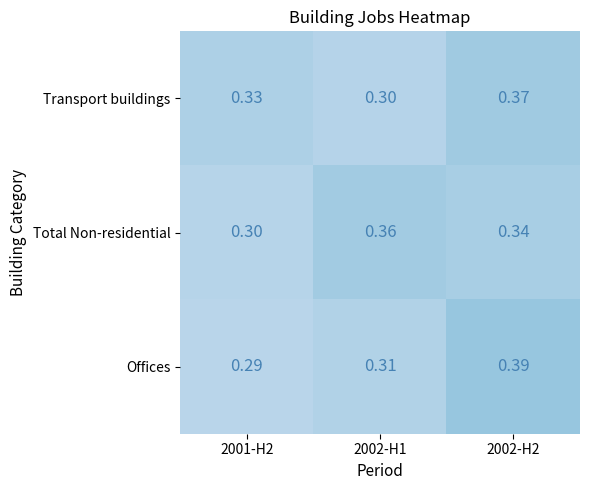

Between 2001-H2 and 2002-H1, which series saw the biggest shift?

Total Non-residential